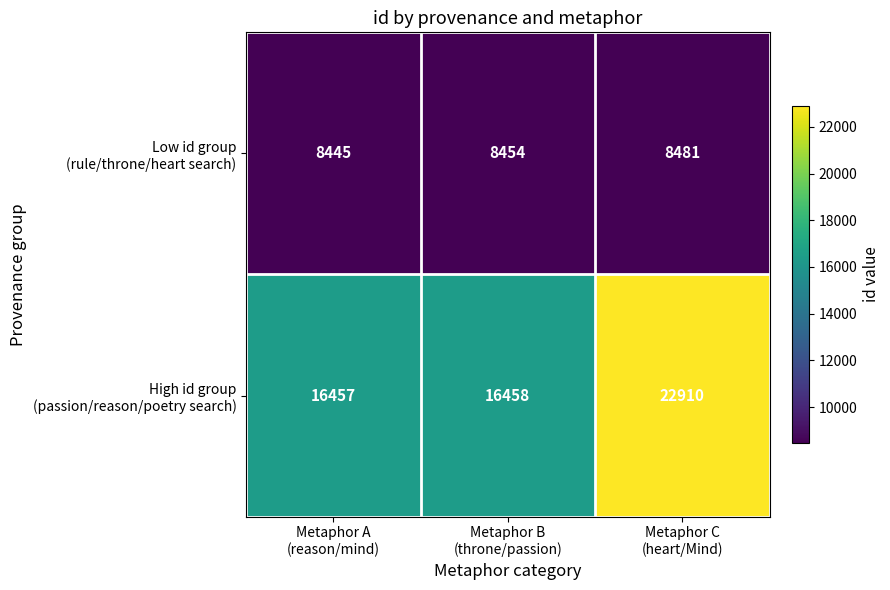

What is the total value across all series at Metaphor B
(throne/passion)?

24912